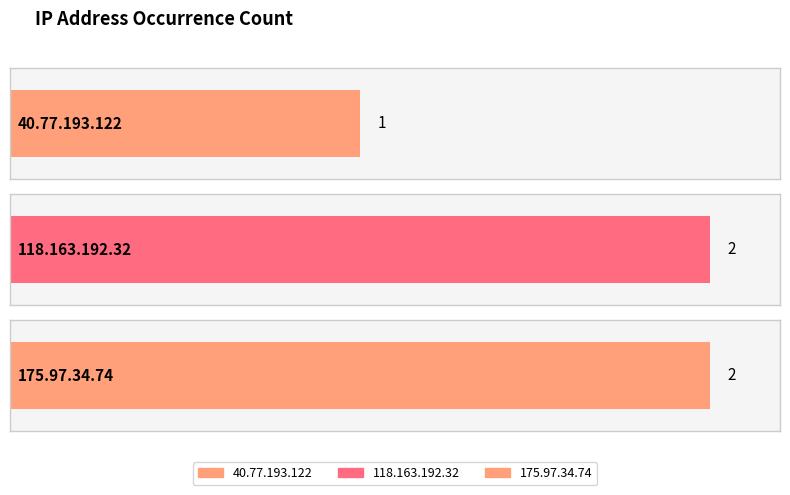

Rank the categories by value from lowest to highest.

40.77.193.122, 118.163.192.32, 175.97.34.74